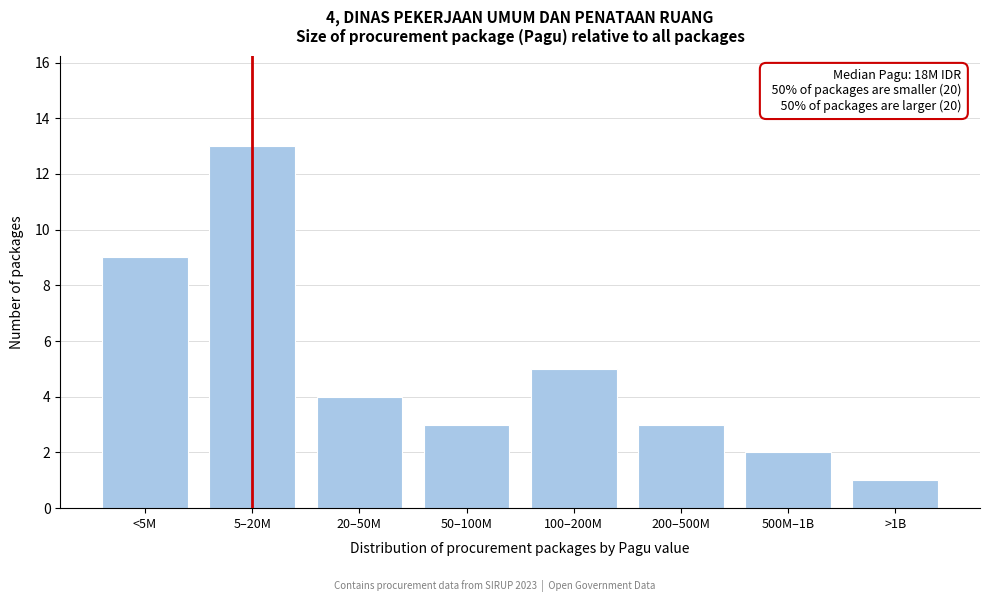

Reading left to right, transcribe all the data shown in this chart.

9	13	4	3	5	3	2	1